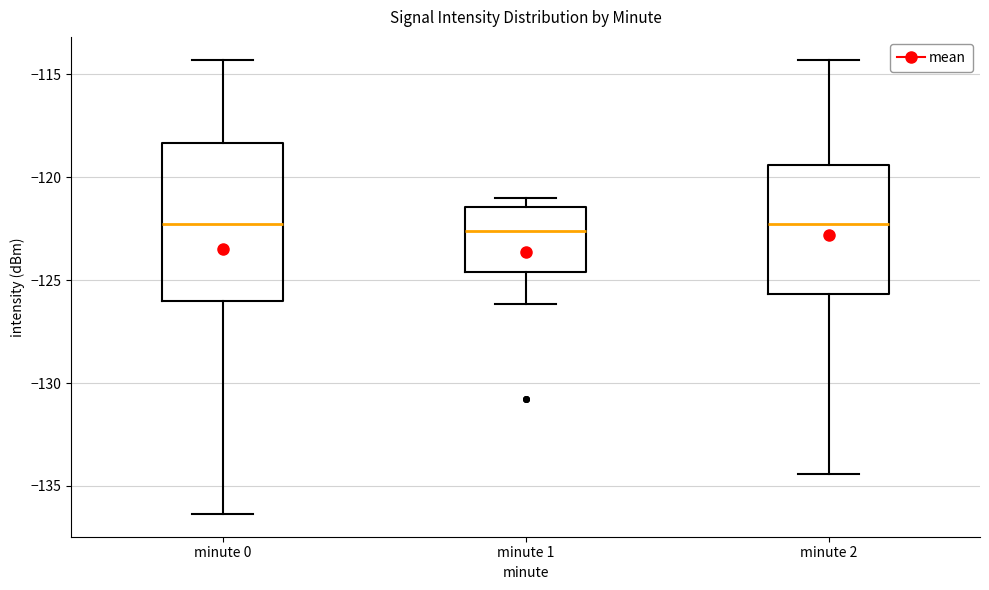

Reading left to right, transcribe this box plot: for each box, give where its median line is, the range the box spans, and where its two whiskers end, as read against the y-axis. The values are not printed on the chart, so give them approximately, as read against the axis.

minute 0: median -122.5, box -126.0 to -118.5, whiskers -136.5 to -114.5
minute 1: median -122.5, box -124.5 to -121.5, whiskers -126.0 to -121.0
minute 2: median -122.5, box -125.5 to -119.5, whiskers -134.5 to -114.5